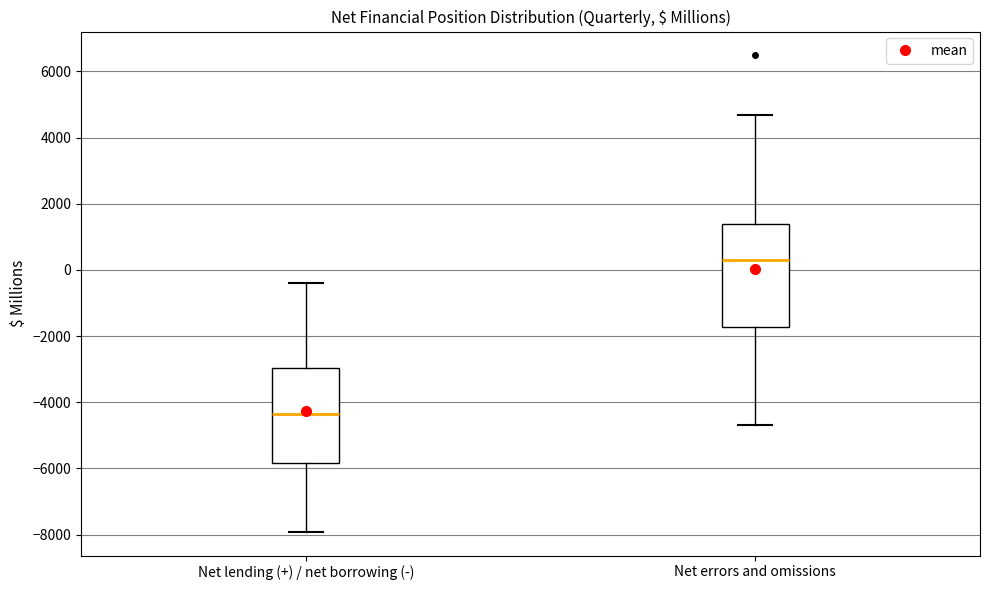

Which box has the lowest median line?

Net lending (+) / net borrowing (-)